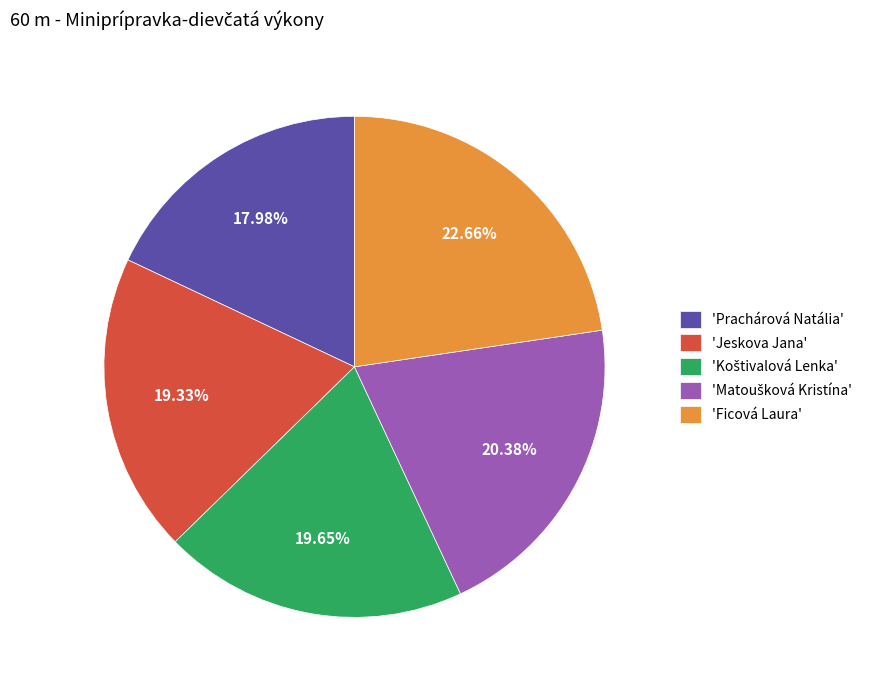

Does 'Ficová Laura' account for over 50% of the chart?

No